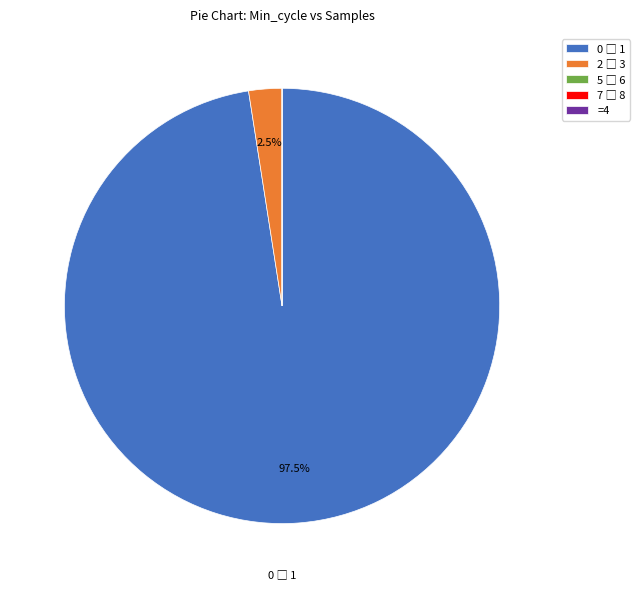

Is there any slice that represents more than half of the pie?

Yes